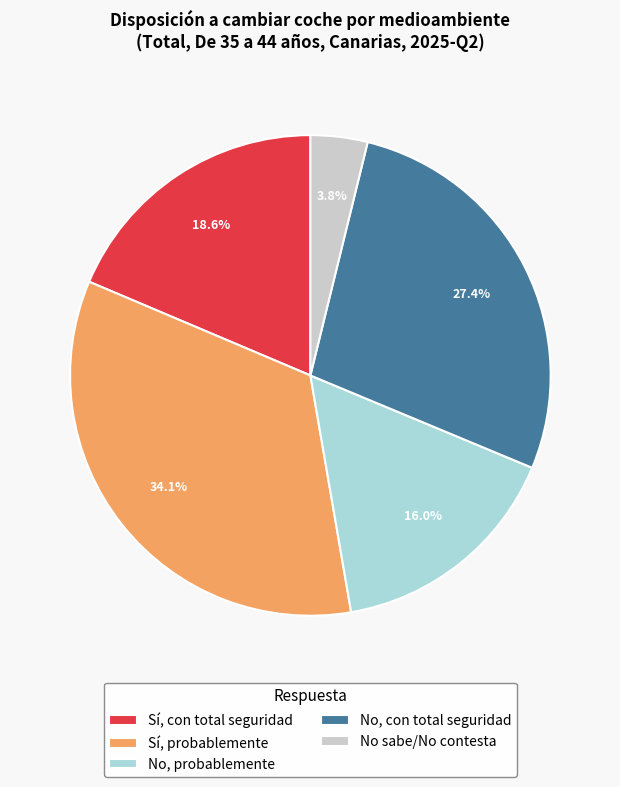

To the nearest percent, what percentage of the pie is Sí, con total seguridad?

19%